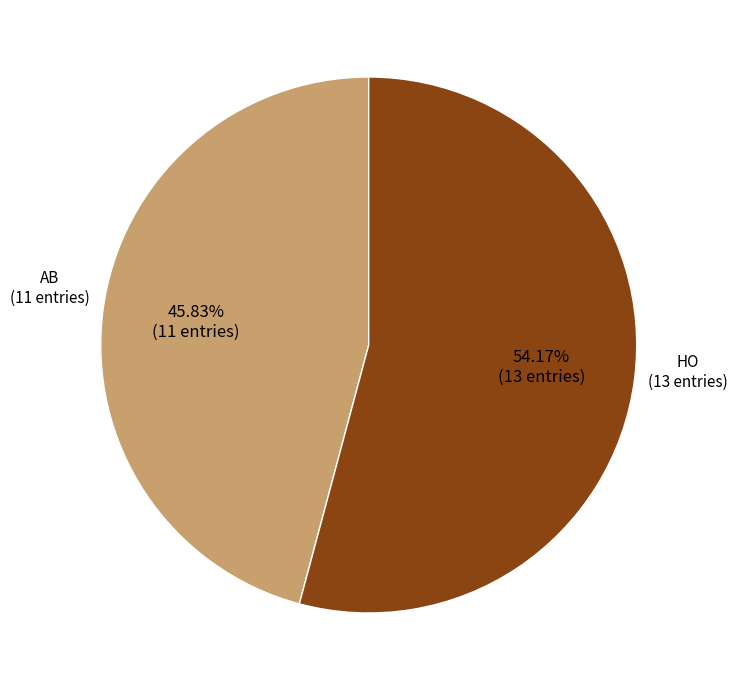

Is there a majority slice in this chart?

Yes